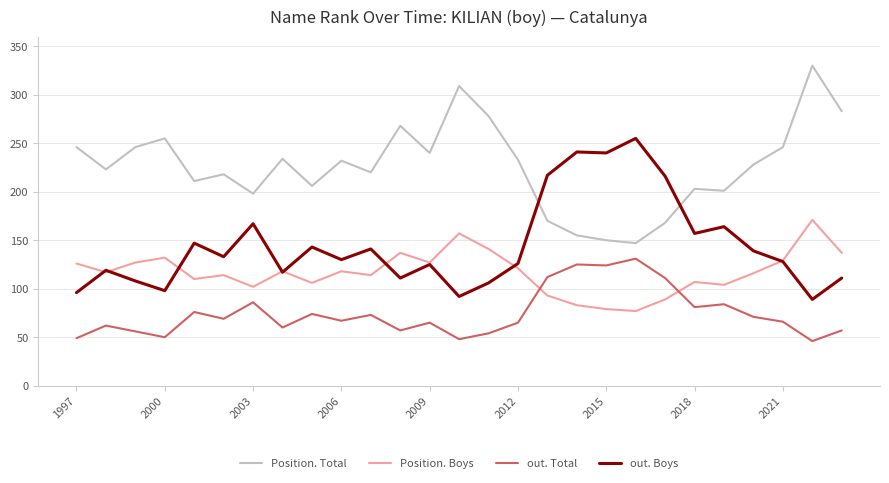

How many intersections are there between out. Total and Position. Boys?

2